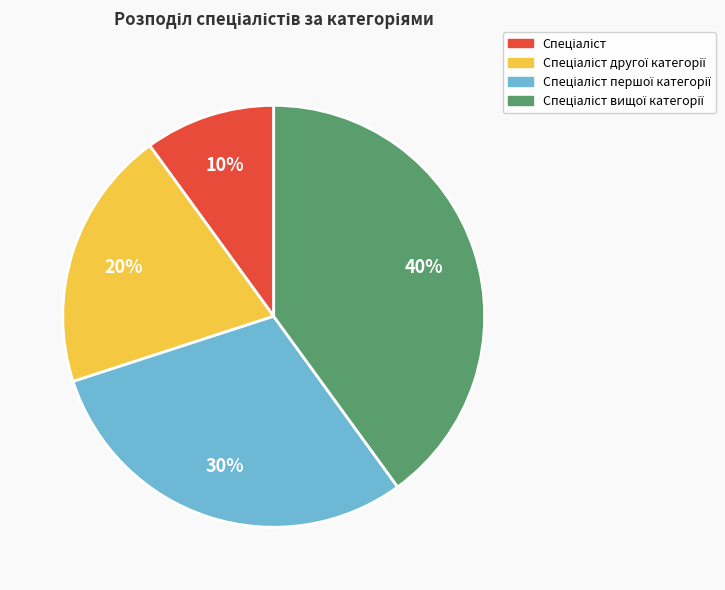

To the nearest percent, what is the average slice percentage?

25%